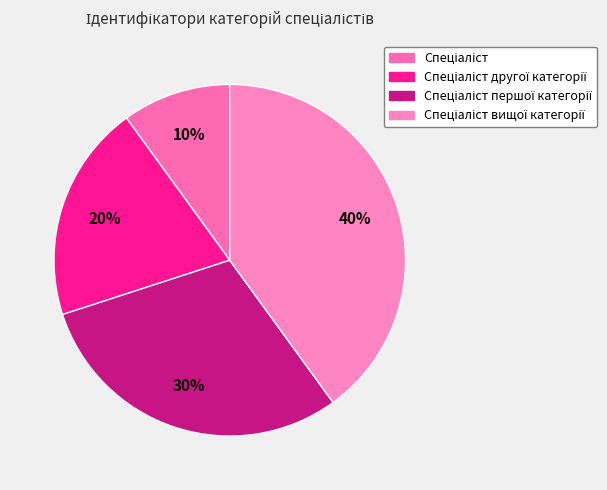

How many slices are in this pie chart?

4